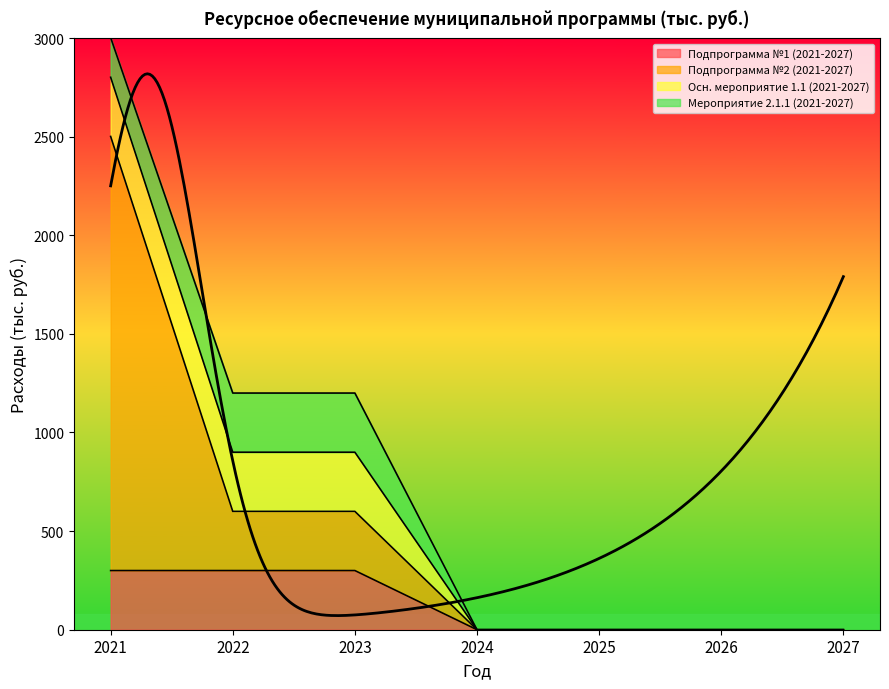

True or false: Подпрограмма №2 (2021-2027) and Подпрограмма №1 (2021-2027) intersect in this chart.

False